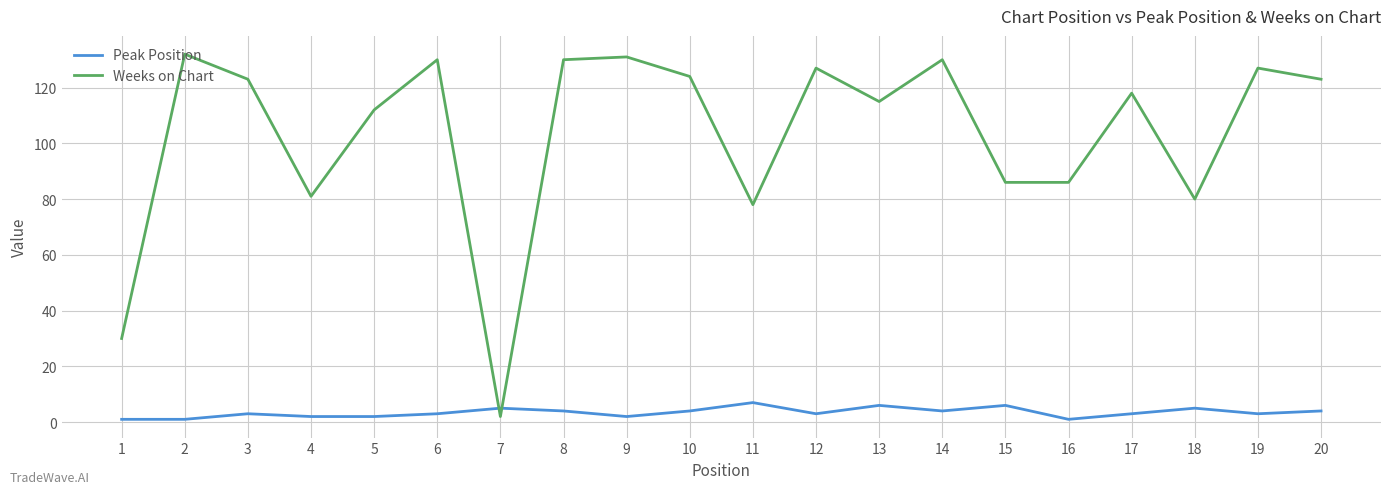

Is it true that Weeks on Chart equals 47 at 1?

False